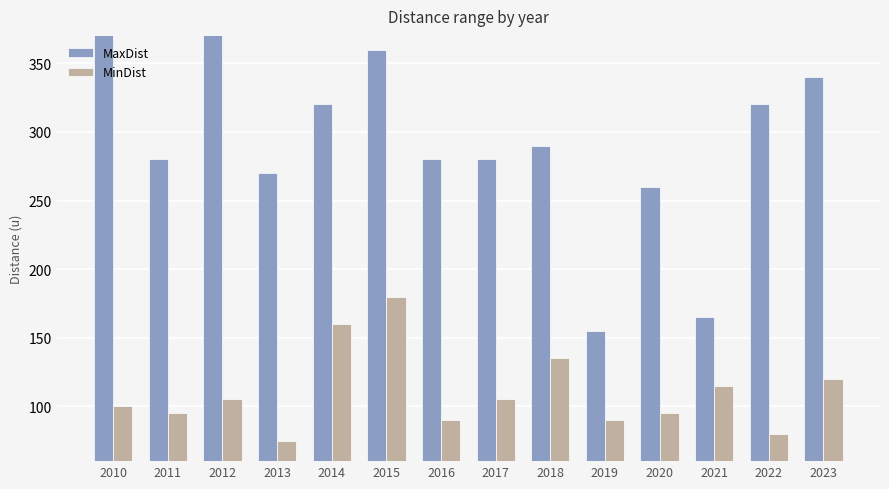

How many distinct data groups are displayed?

2